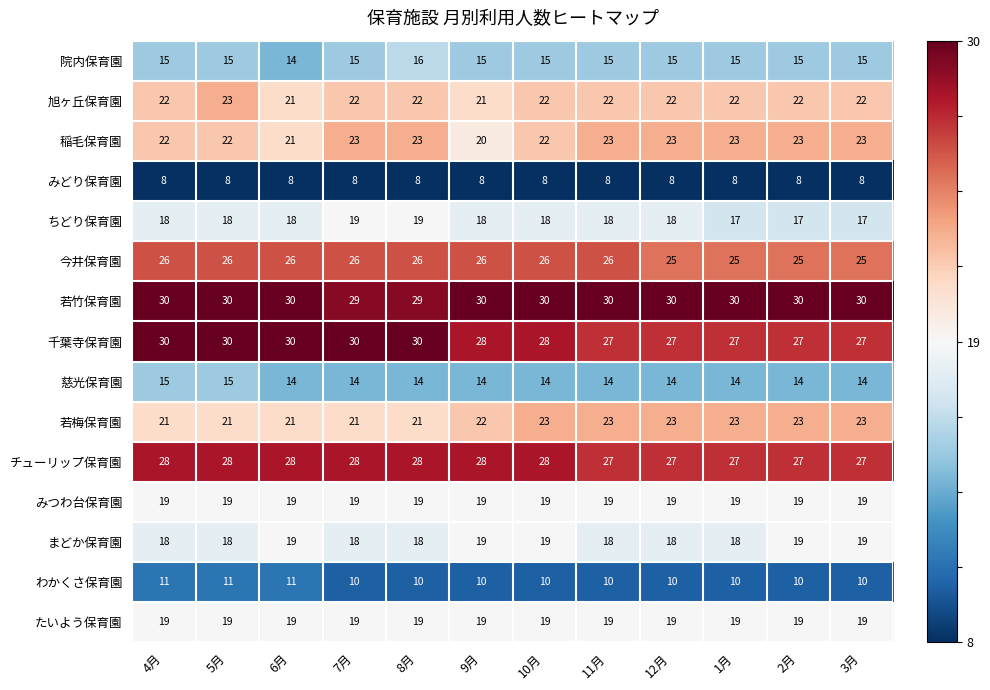

What is the approximate value of 稲毛保育園 at 12月?

23